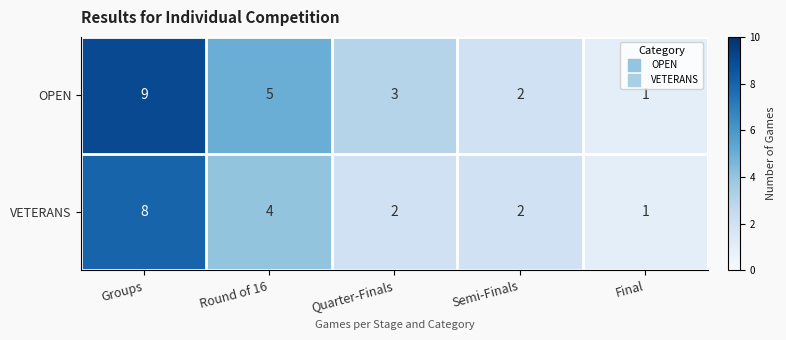

Which series changed the most between Groups and Final?

OPEN